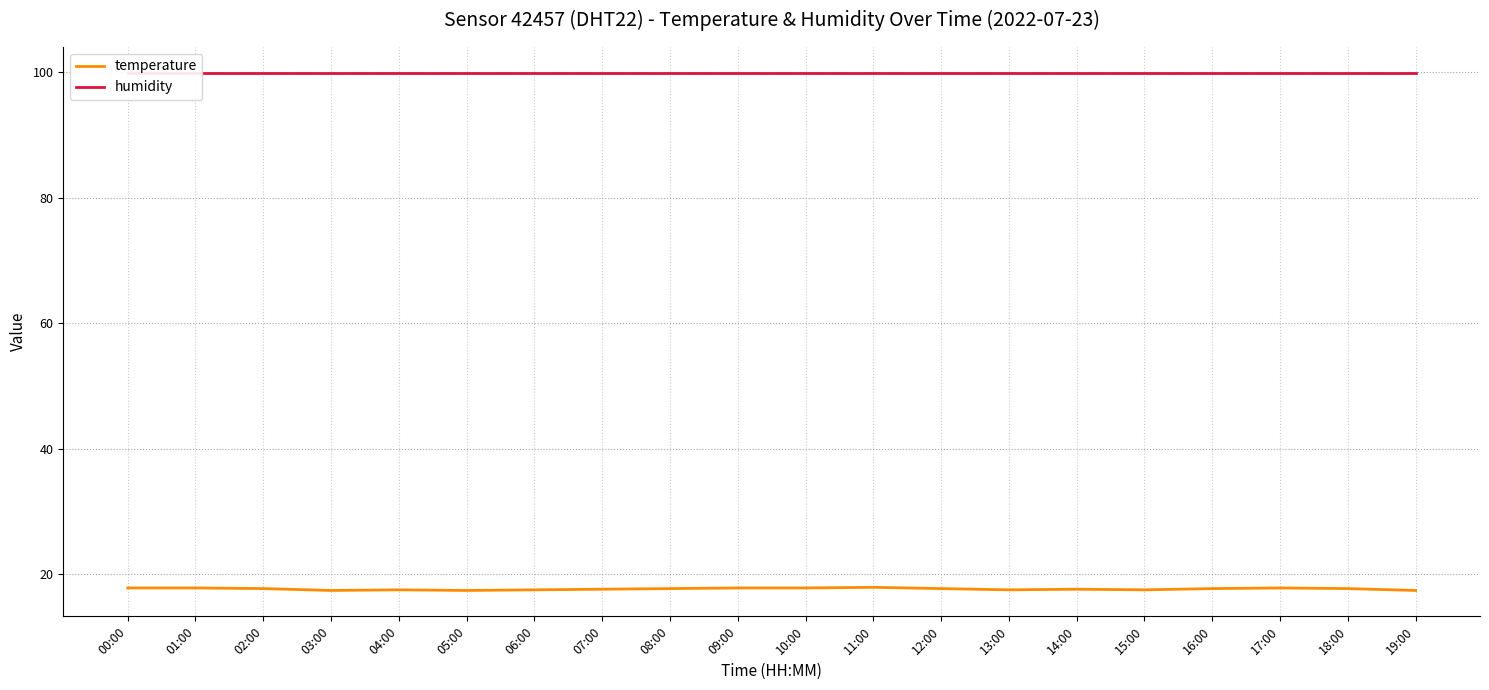

Does the chart have visible grid lines?

Yes